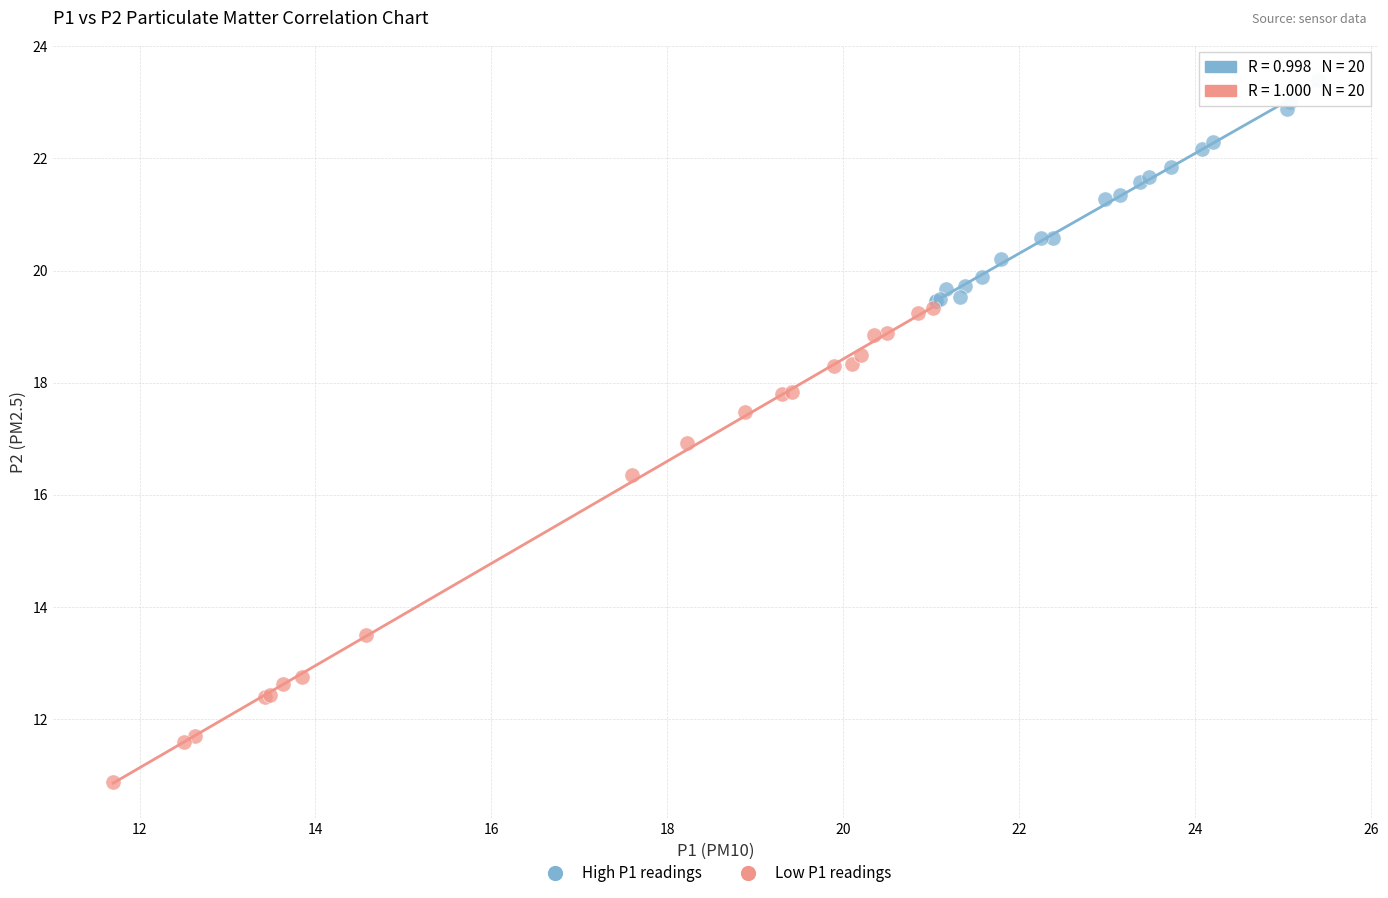

Which series has the widest spread of Y values?

Low P1 readings